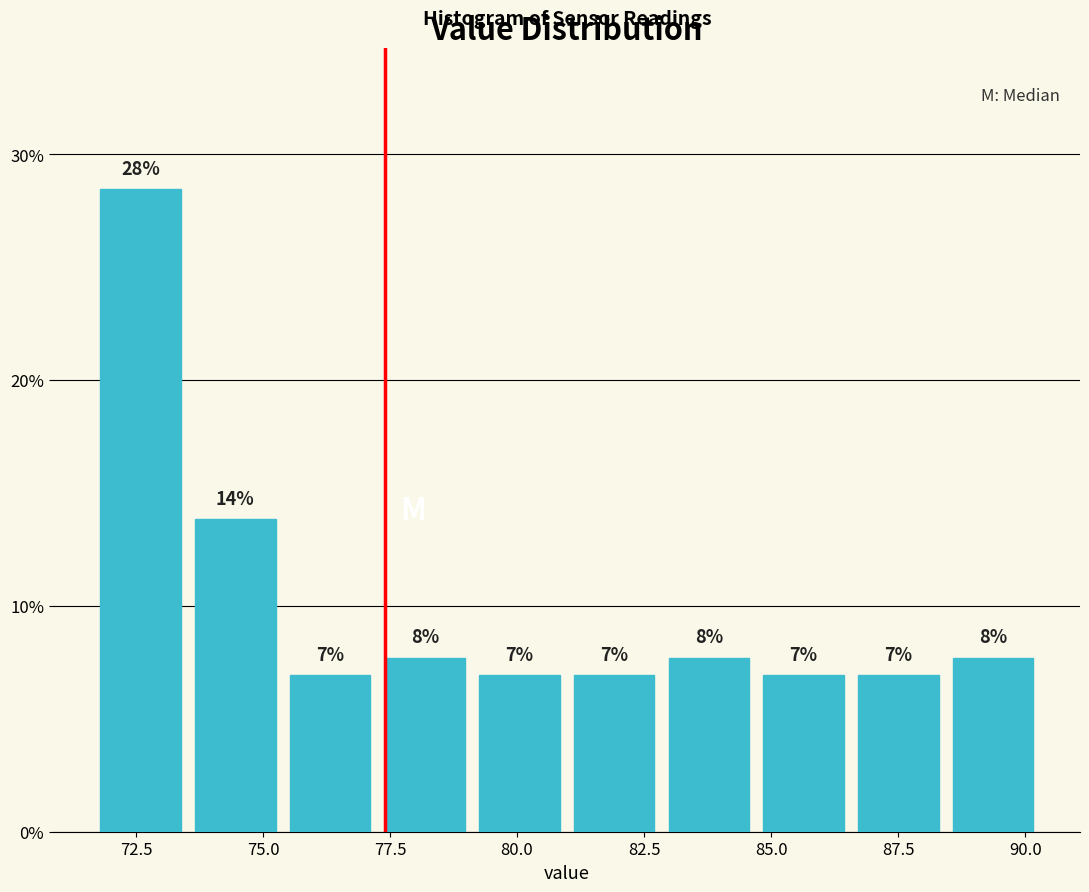

Around what value on the x-axis is the tallest bar? Give the approximate position of its centre, as read against the axis.

72.5